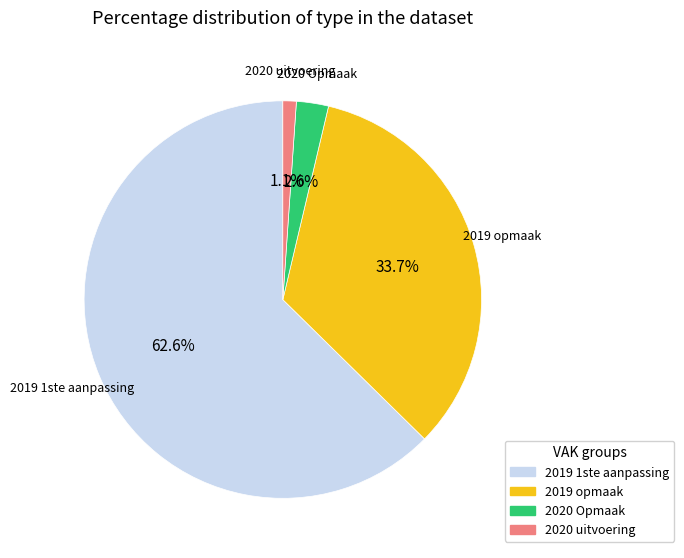

How many segments does this pie chart have?

4